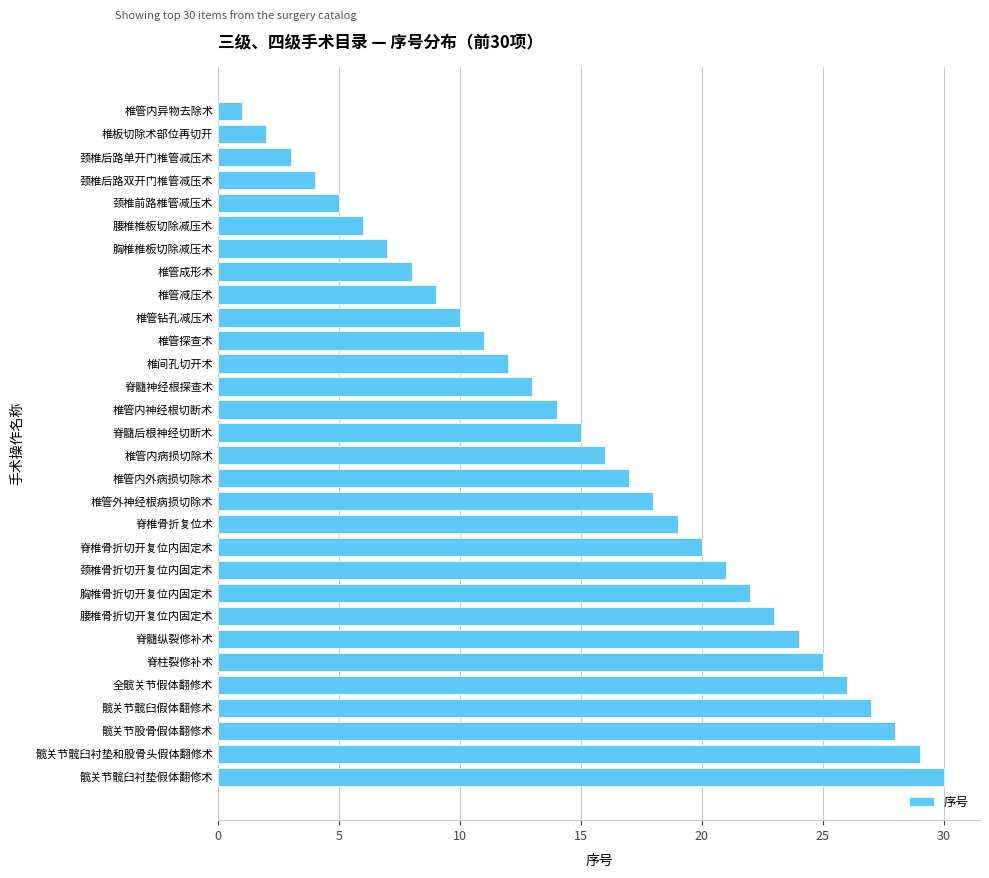

Does the chart contain stacked bars?

No